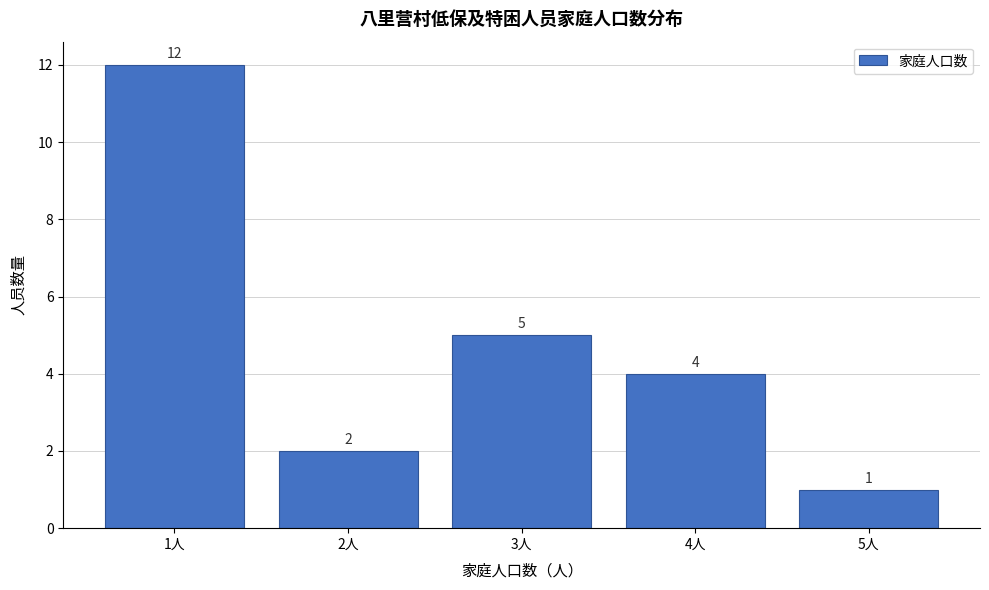

Reading left to right, list every bar in this chart as the range it spans on the x-axis followed by its height.

0.5 to 1.5: 12
1.5 to 2.5: 2
2.5 to 3.5: 5
3.5 to 4.5: 4
4.5 to 5.5: 1